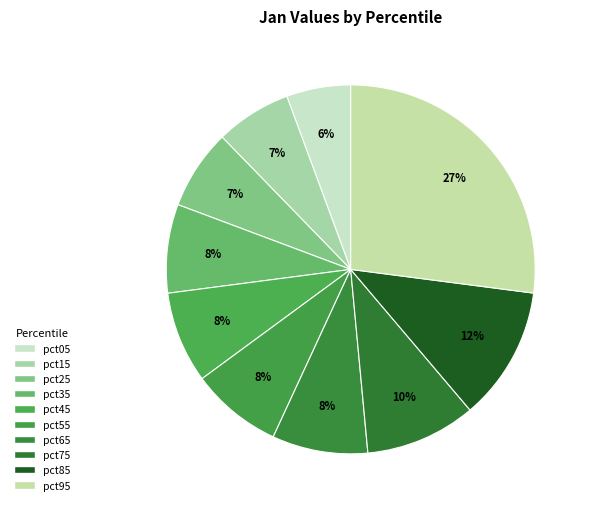

Is it true that pct55 is 1% of the pie?

False